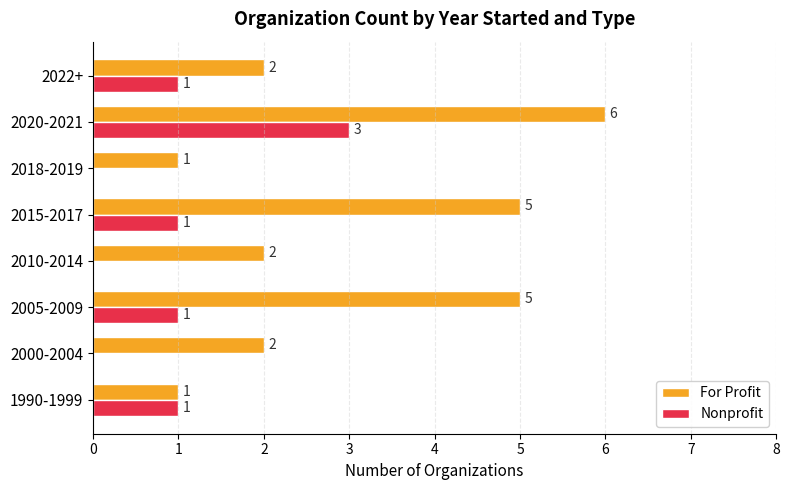

How many For Profit values are between 2 and 5?

5